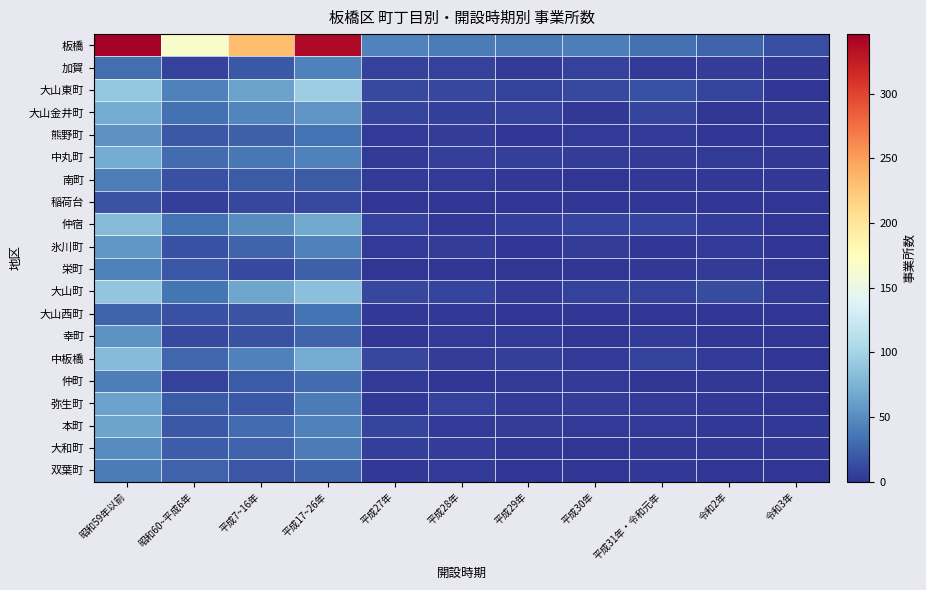

Reading right to left, extract all data points from this chart.

板橋: 令和3年=14	令和2年=27	平成31年・令和元年=33	平成30年=41	平成29年=38	平成28年=40	平成27年=44	平成17~26年=338	平成7~16年=230	昭和60~平成6年=166	昭和59年以前=346
加賀: 令和3年=2	令和2年=5	平成31年・令和元年=4	平成30年=7	平成29年=4	平成28年=8	平成27年=7	平成17~26年=42	平成7~16年=19	昭和60~平成6年=8	昭和59年以前=32
大山東町: 令和3年=0	令和2年=9	平成31年・令和元年=15	平成30年=12	平成29年=7	平成28年=10	平成27年=12	平成17~26年=95	平成7~16年=63	昭和60~平成6年=43	昭和59年以前=90
大山金井町: 令和3年=2	令和2年=1	平成31年・令和元年=9	平成30年=2	平成29年=7	平成28年=6	平成27年=9	平成17~26年=55	平成7~16年=45	昭和60~平成6年=33	昭和59年以前=70
熊野町: 令和3年=0	令和2年=1	平成31年・令和元年=3	平成30年=3	平成29年=1	平成28年=5	平成27年=3	平成17~26年=34	平成7~16年=23	昭和60~平成6年=20	昭和59年以前=53
中丸町: 令和3年=2	令和2年=4	平成31年・令和元年=3	平成30年=5	平成29年=6	平成28年=6	平成27年=4	平成17~26年=43	平成7~16年=37	昭和60~平成6年=30	昭和59年以前=70
南町: 令和3年=2	令和2年=2	平成31年・令和元年=2	平成30年=1	平成29年=2	平成28年=3	平成27年=4	平成17~26年=21	平成7~16年=21	昭和60~平成6年=15	昭和59年以前=41
稲荷台: 令和3年=0	令和2年=1	平成31年・令和元年=1	平成30年=0	平成29年=0	平成28年=1	平成27年=0	平成17~26年=12	平成7~16年=10	昭和60~平成6年=6	昭和59年以前=17
仲宿: 令和3年=1	令和2年=5	平成31年・令和元年=9	平成30年=9	平成29年=6	平成28年=2	平成27年=8	平成17~26年=67	平成7~16年=50	昭和60~平成6年=35	昭和59年以前=80
氷川町: 令和3年=1	令和2年=4	平成31年・令和元年=1	平成30年=5	平成29年=1	平成28年=5	平成27年=3	平成17~26年=42	平成7~16年=27	昭和60~平成6年=15	昭和59年以前=56
栄町: 令和3年=1	令和2年=3	平成31年・令和元年=2	平成30年=1	平成29年=0	平成28年=1	平成27年=1	平成17~26年=23	平成7~16年=12	昭和60~平成6年=18	昭和59年以前=43
大山町: 令和3年=3	令和2年=13	平成31年・令和元年=7	平成30年=8	平成29年=4	平成28年=9	平成27年=10	平成17~26年=84	平成7~16年=66	昭和60~平成6年=36	昭和59年以前=89
大山西町: 令和3年=0	令和2年=1	平成31年・令和元年=1	平成30年=0	平成29年=1	平成28年=2	平成27年=2	平成17~26年=34	平成7~16年=17	昭和60~平成6年=16	昭和59年以前=27
幸町: 令和3年=1	令和2年=1	平成31年・令和元年=3	平成30年=1	平成29年=3	平成28年=4	平成27年=0	平成17~26年=26	平成7~16年=16	昭和60~平成6年=12	昭和59年以前=53
中板橋: 令和3年=1	令和2年=4	平成31年・令和元年=7	平成30年=4	平成29年=6	平成28年=5	平成27年=10	平成17~26年=69	平成7~16年=43	昭和60~平成6年=28	昭和59年以前=80
仲町: 令和3年=0	令和2年=2	平成31年・令和元年=1	平成30年=3	平成29年=4	平成28年=1	平成27年=3	平成17~26年=31	平成7~16年=21	昭和60~平成6年=7	昭和59年以前=41
弥生町: 令和3年=1	令和2年=2	平成31年・令和元年=4	平成30年=5	平成29年=3	平成28年=7	平成27年=2	平成17~26年=40	平成7~16年=20	昭和60~平成6年=21	昭和59年以前=63
本町: 令和3年=2	令和2年=2	平成31年・令和元年=4	平成30年=3	平成29年=5	平成28年=4	平成27年=9	平成17~26年=42	平成7~16年=30	昭和60~平成6年=19	昭和59年以前=64
大和町: 令和3年=2	令和2年=2	平成31年・令和元年=2	平成30年=1	平成29年=2	平成28年=5	平成27年=6	平成17~26年=40	平成7~16年=25	昭和60~平成6年=22	昭和59年以前=50
双葉町: 令和3年=1	令和2年=1	平成31年・令和元年=2	平成30年=1	平成29年=0	平成28年=4	平成27年=2	平成17~26年=27	平成7~16年=18	昭和60~平成6年=25	昭和59年以前=40